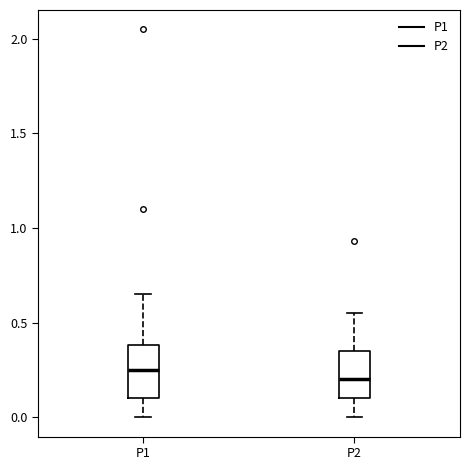

Reading left to right, transcribe this box plot: for each box, give where its median line is, the range the box spans, and where its two whiskers end, as read against the y-axis. The values are not printed on the chart, so give them approximately, as read against the axis.

P1: median 0.25, box 0.10 to 0.40, whiskers 0.00 to 0.65
P2: median 0.20, box 0.10 to 0.35, whiskers 0.00 to 0.55